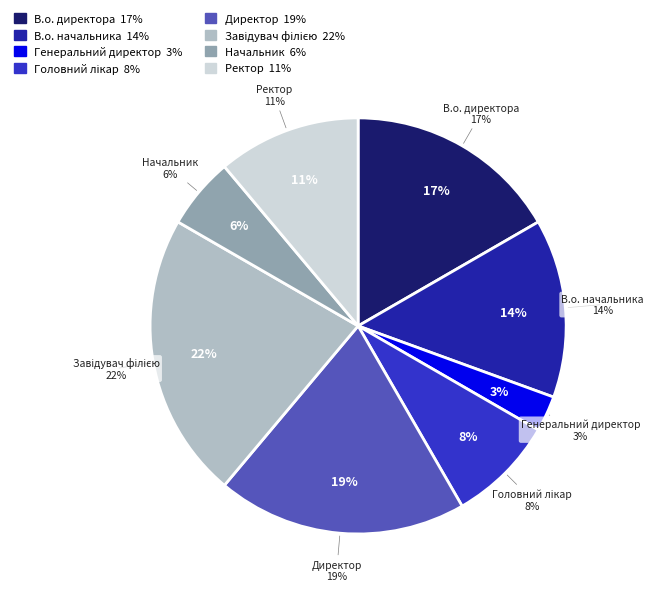

Is it true that Генеральний директор is 3% of the pie?

True